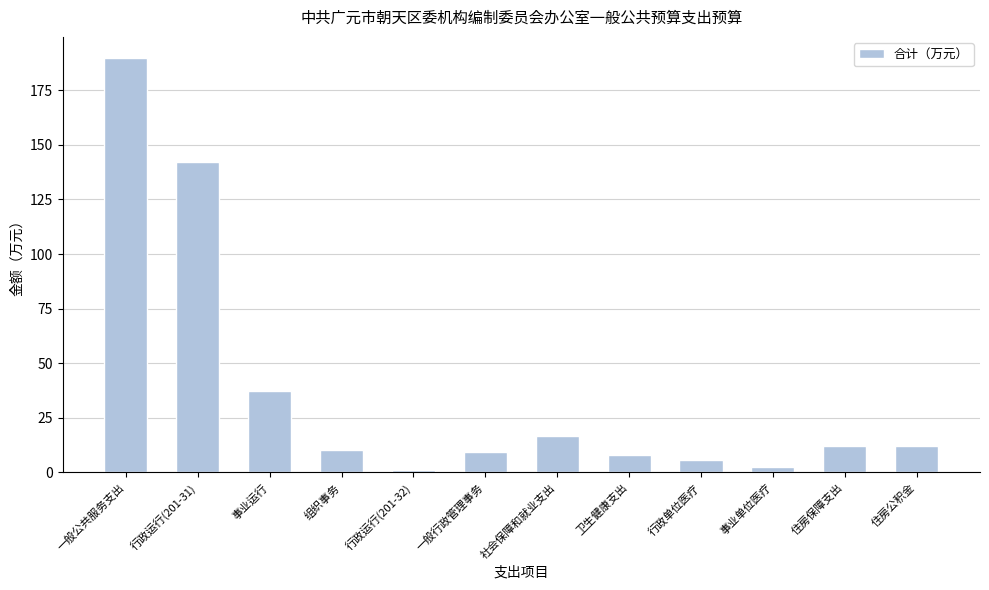

What is the change in value from 一般行政管理事务 to 行政单位医疗?

-3.7